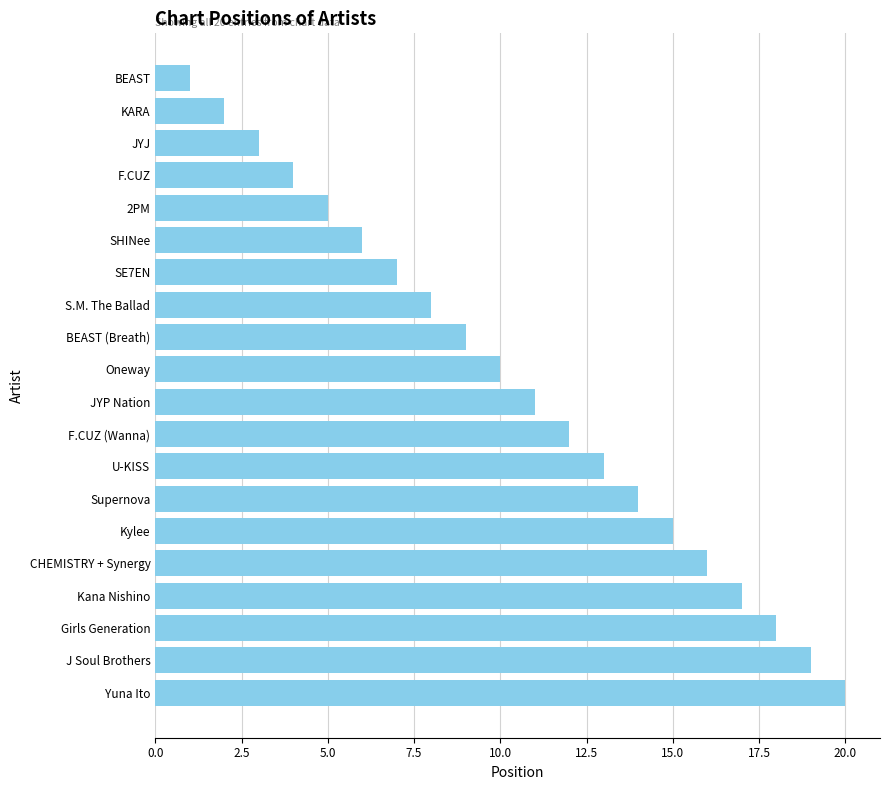

Between JYP Nation and JYJ, which is larger?

JYP Nation